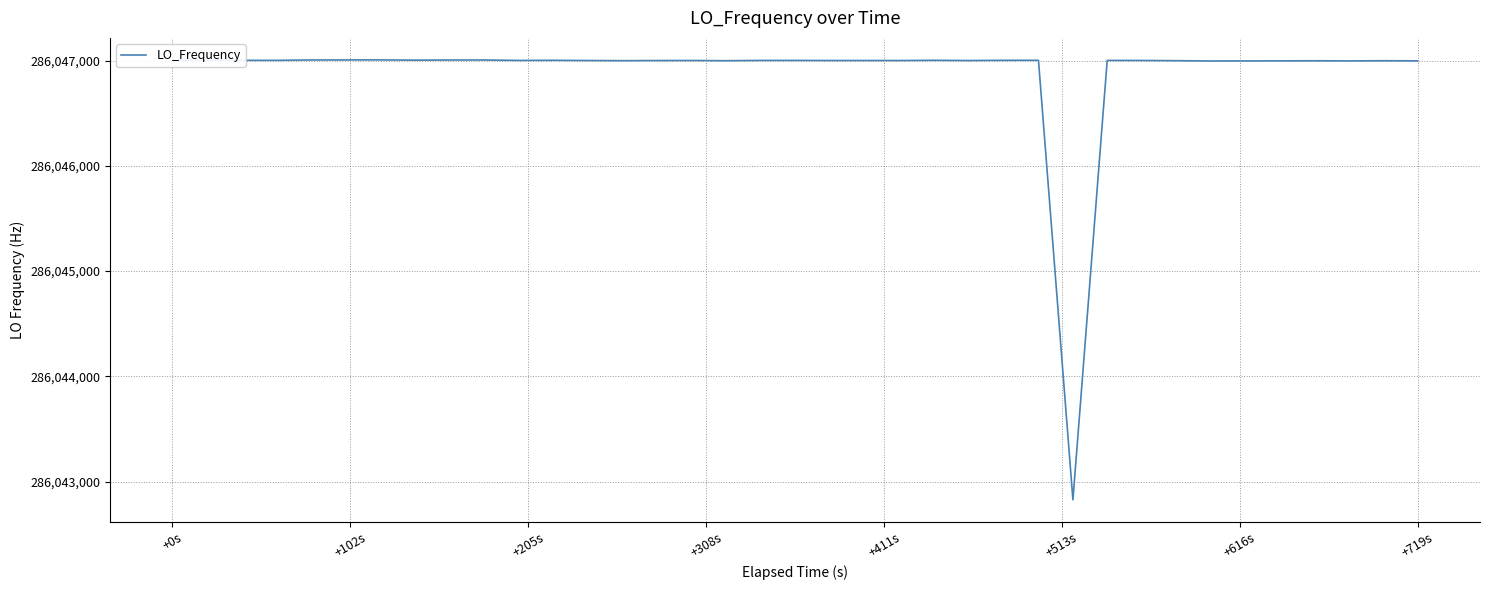

What is the minimum value shown in the chart?

286042828.0